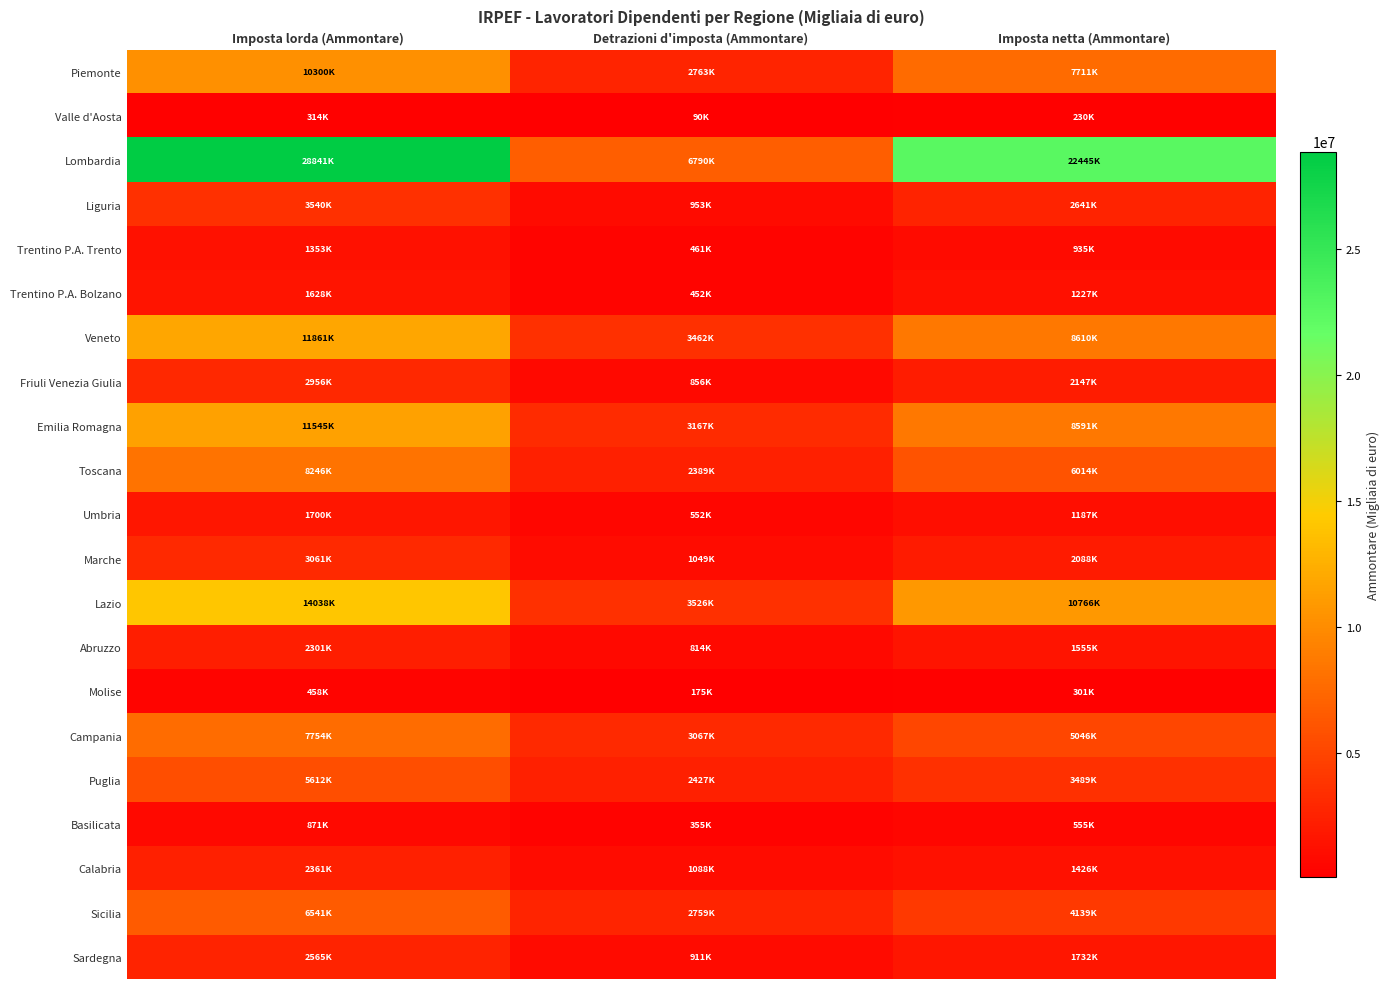

List the series in order of their peak value, lowest first.

Valle d'Aosta, Molise, Basilicata, Trentino P.A. Trento, Trentino P.A. Bolzano, Umbria, Abruzzo, Calabria, Sardegna, Friuli Venezia Giulia, Marche, Liguria, Puglia, Sicilia, Campania, Toscana, Piemonte, Emilia Romagna, Veneto, Lazio, Lombardia